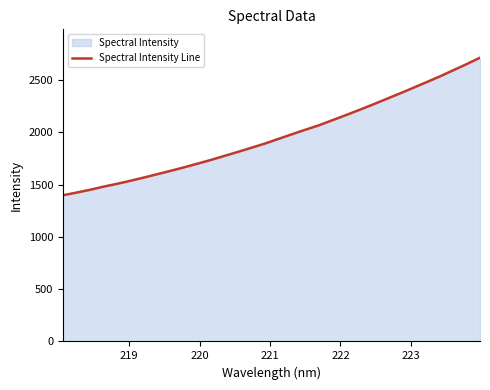

How many categories are shown in the chart?

32